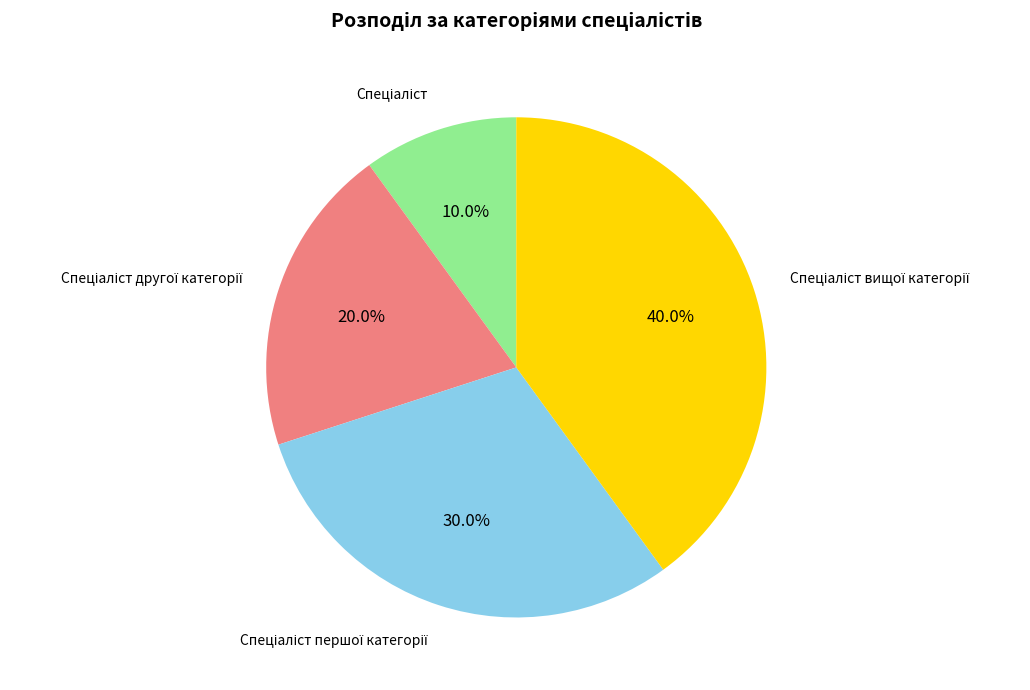

Is there a majority slice in this chart?

No